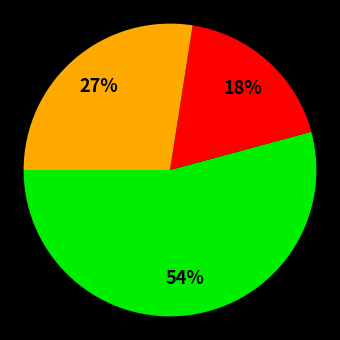

How many segments does this pie chart have?

3